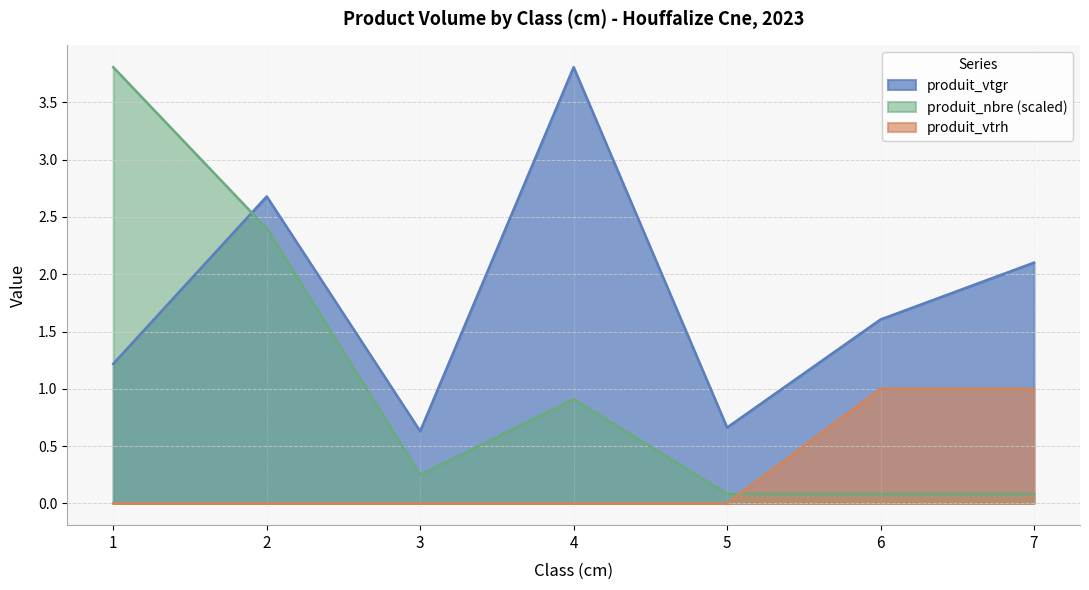

What is the maximum value for produit_nbre?

3.8